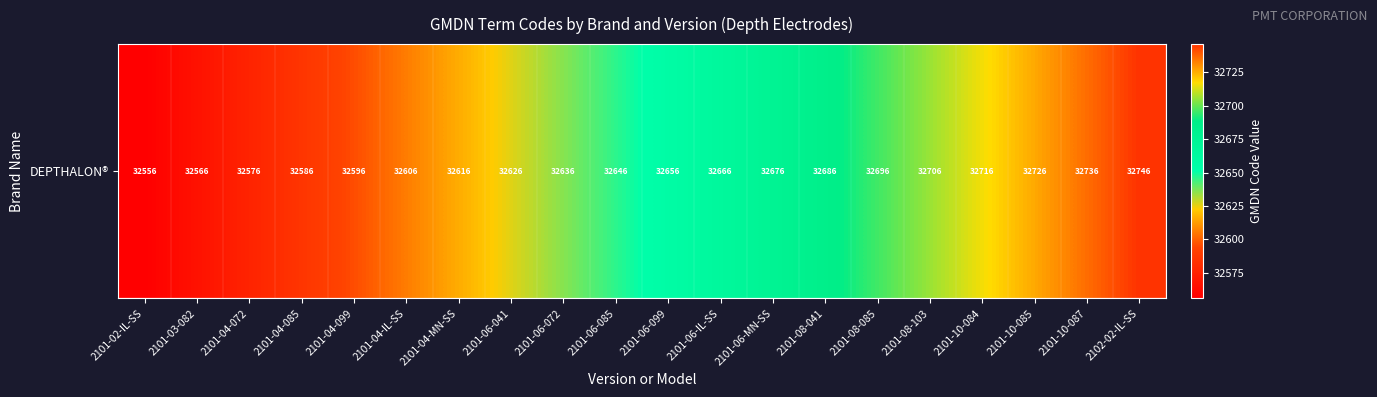

What is the sum of all values?

653020